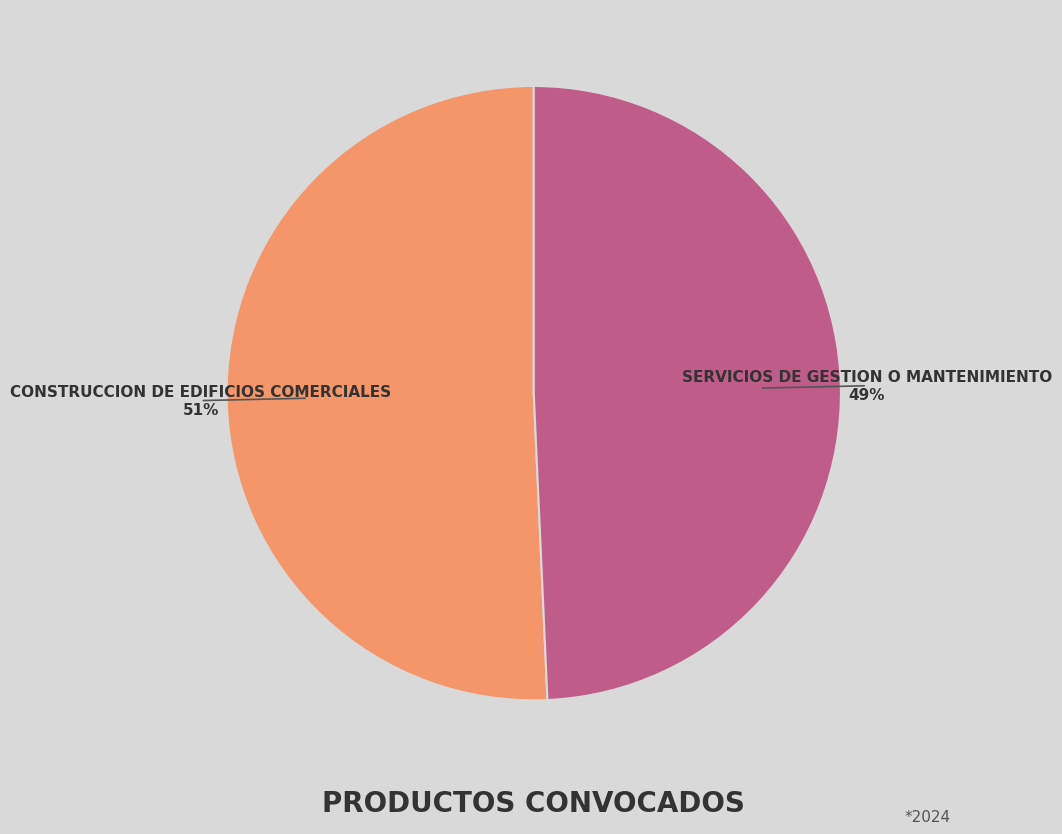

To the nearest percent, what is the average slice percentage?

50%